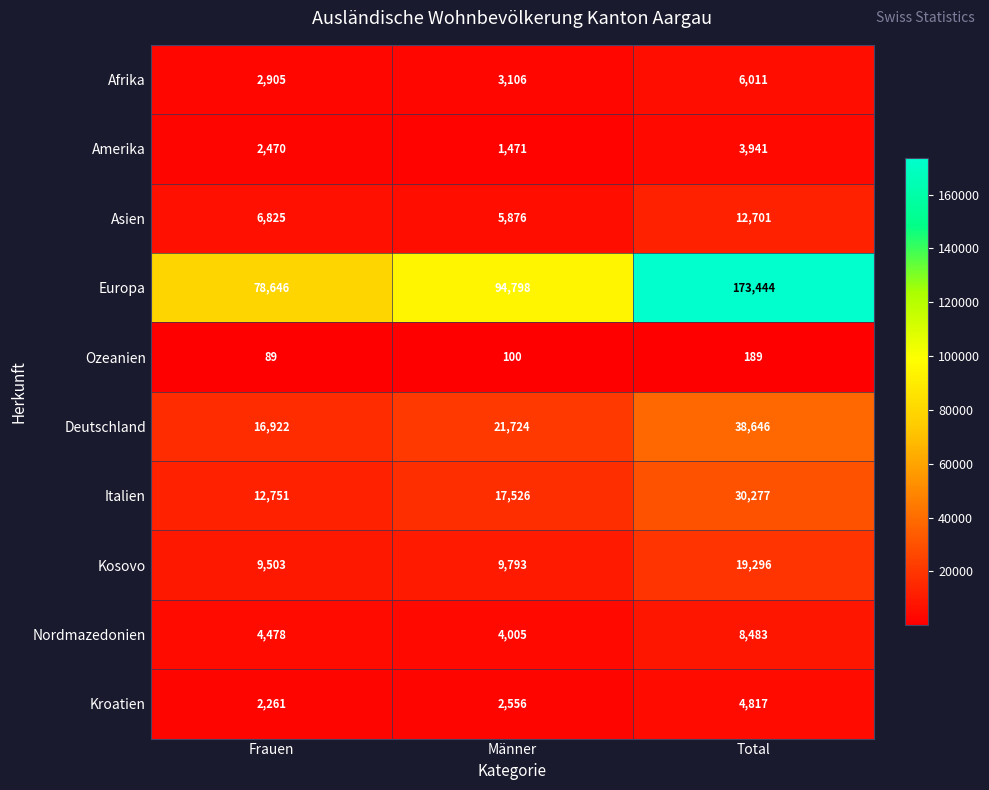

Which label corresponds to the largest value in the chart?

Total